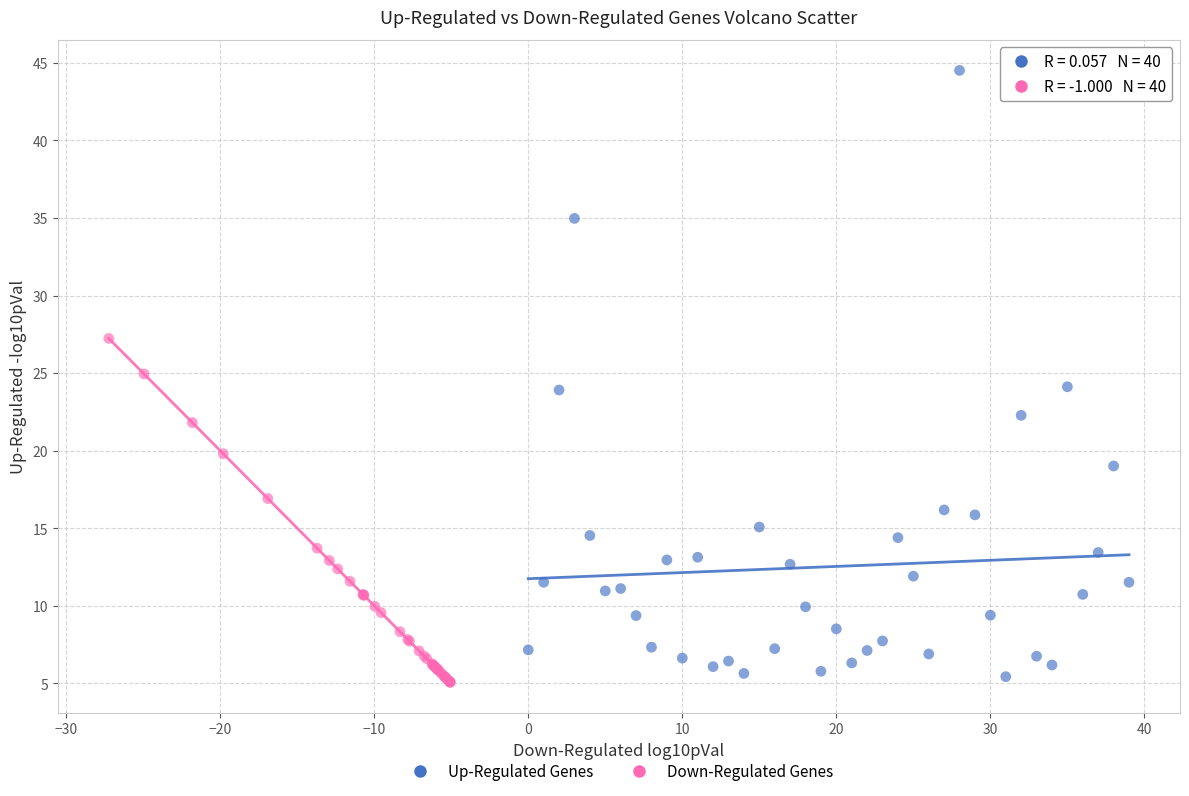

What are all the series names shown in the legend?

Up-Regulated Genes, Down-Regulated Genes